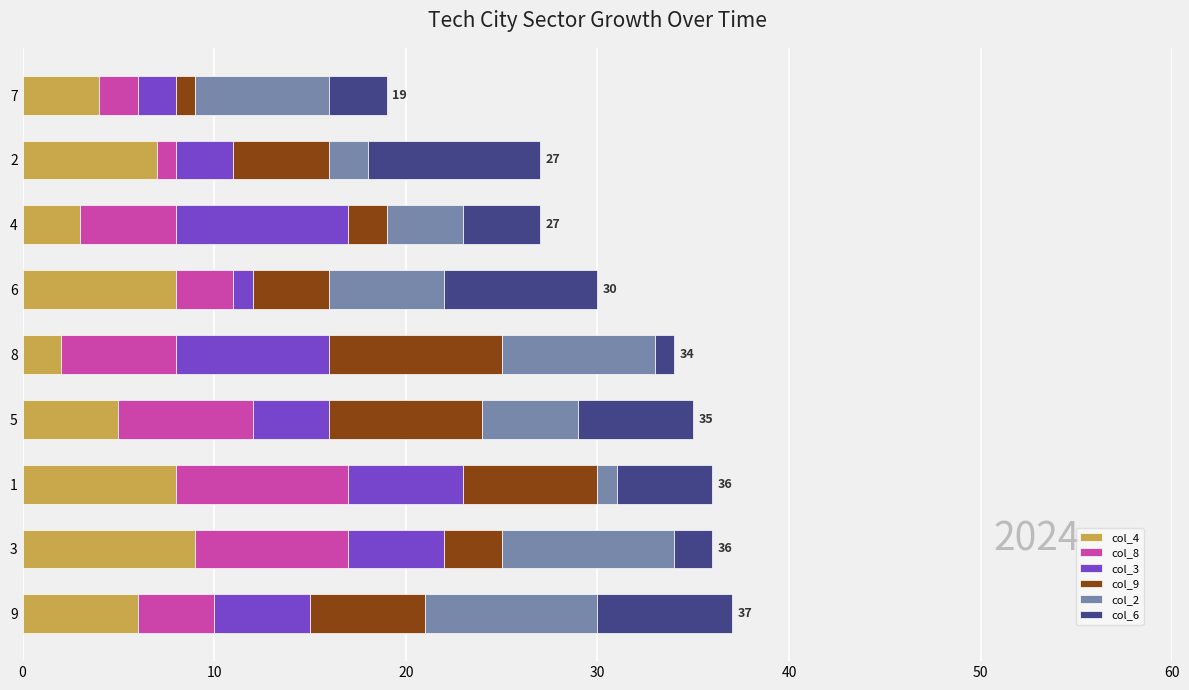

The col_4 series shows 2 at 8. True or false?

True